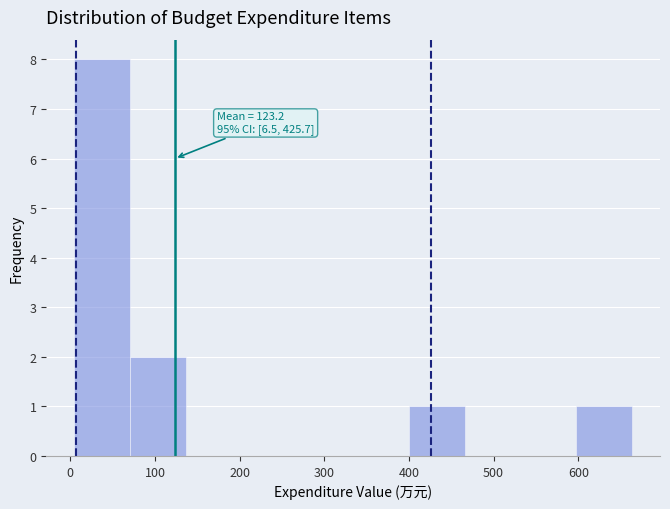

Over which range of the x-axis is the bar tallest?

0 to 70